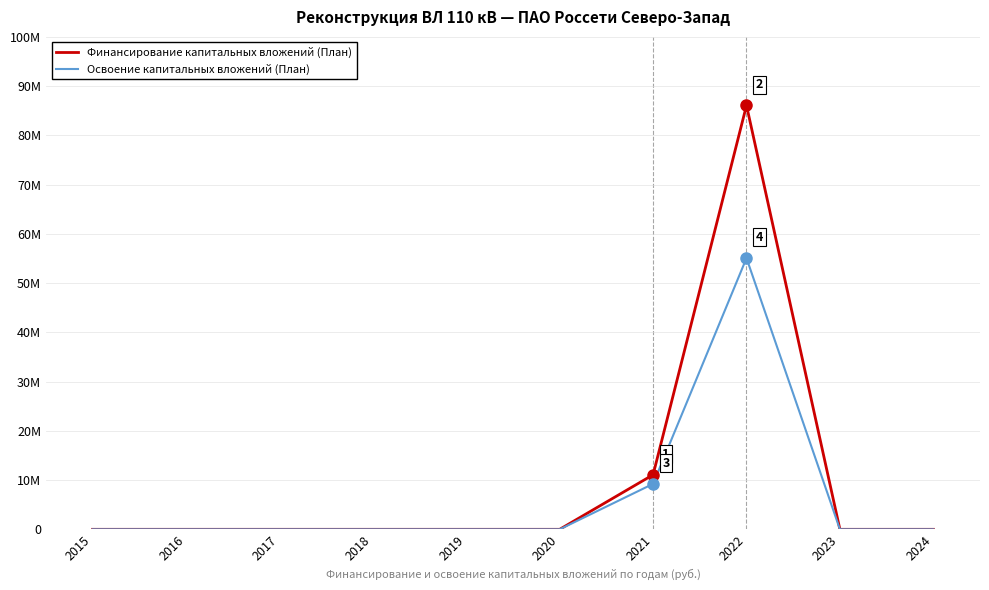

What is the average value of the Финансирование капитальных вложений (План) series?

9717320